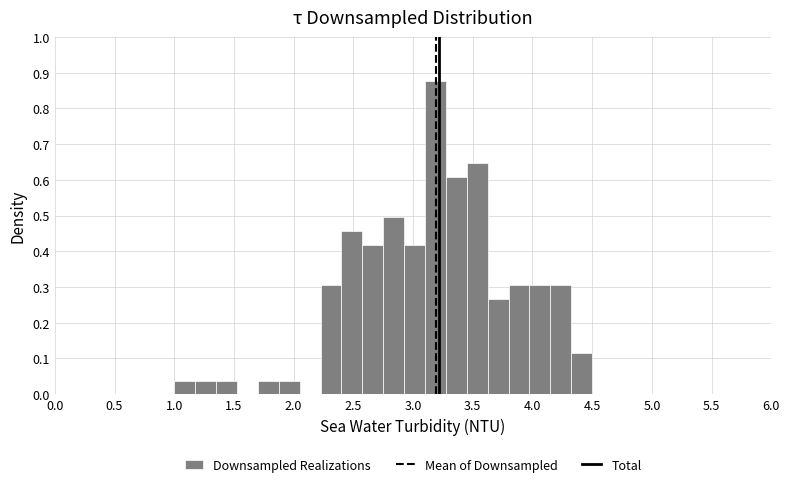

Read against the x-axis, roughly where is the centre of the tallest bar?

3.20